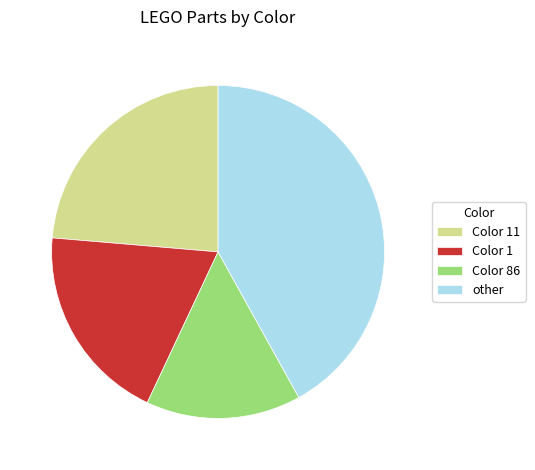

Do Color 1 and Color 11 together represent more than half of the pie?

No